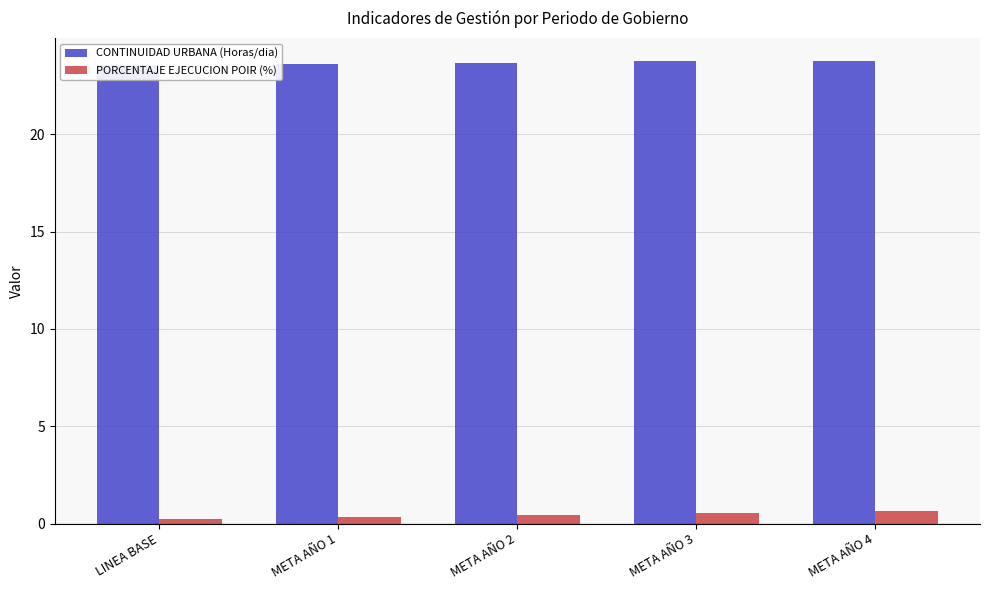

Reading left to right, what are all the values shown in this chart?

CONTINUIDAD URBANA (Horas/dia): LINEA BASE=23.6	META AÑO 1=23.6	META AÑO 2=23.7	META AÑO 3=23.8	META AÑO 4=23.8
PORCENTAJE EJECUCION POIR (%): LINEA BASE=0.2	META AÑO 1=0.3	META AÑO 2=0.4	META AÑO 3=0.5	META AÑO 4=0.6